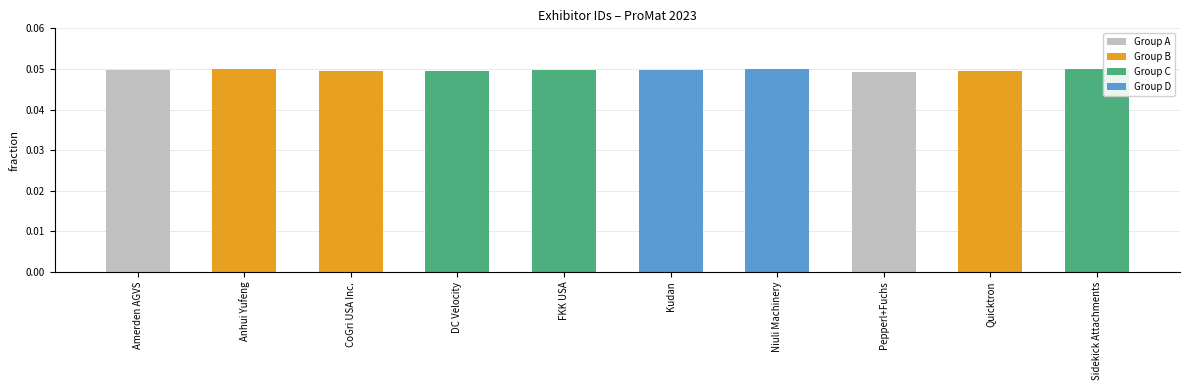

What position from the left is CoGri USA Inc.?

3